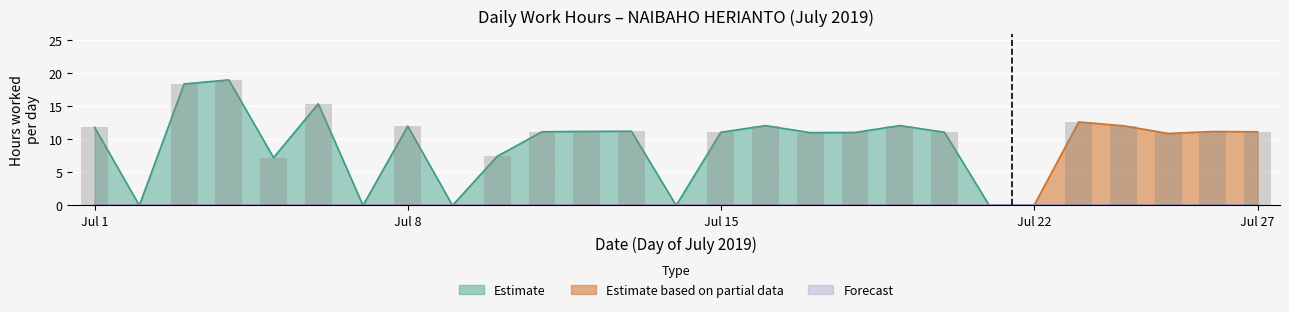

Rank the categories by Estimate value from lowest to highest.

2, 7, 9, 14, 5, 10, 17, 18, 15, 20, 11, 12, 13, 1, 8, 16, 19, 6, 3, 4